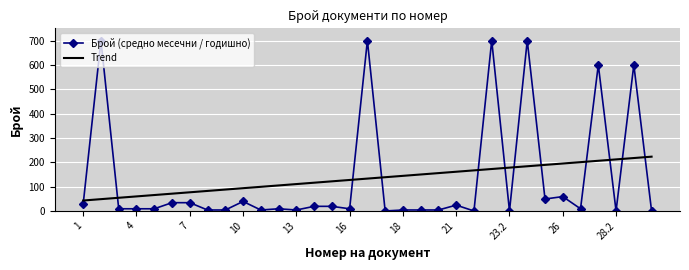

How many intersections are there between Trend and Брой (средно месечни / годишно)?

12